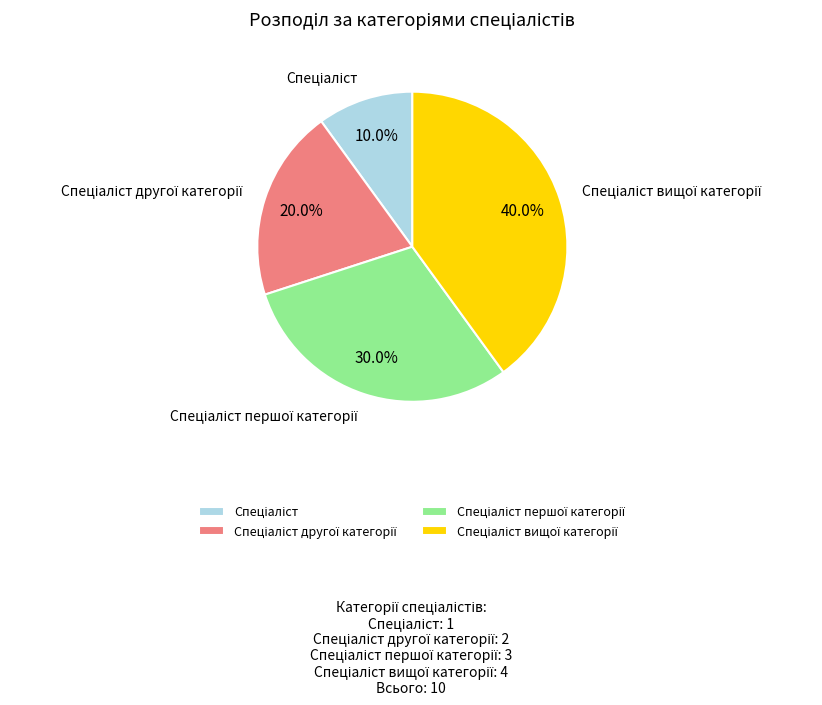

Does any single category account for the majority?

No